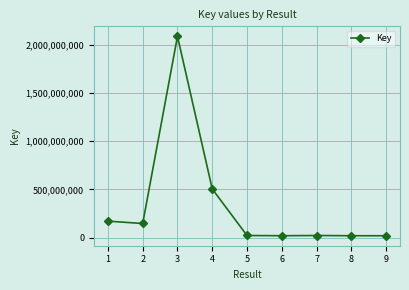

Does the chart have visible grid lines?

Yes